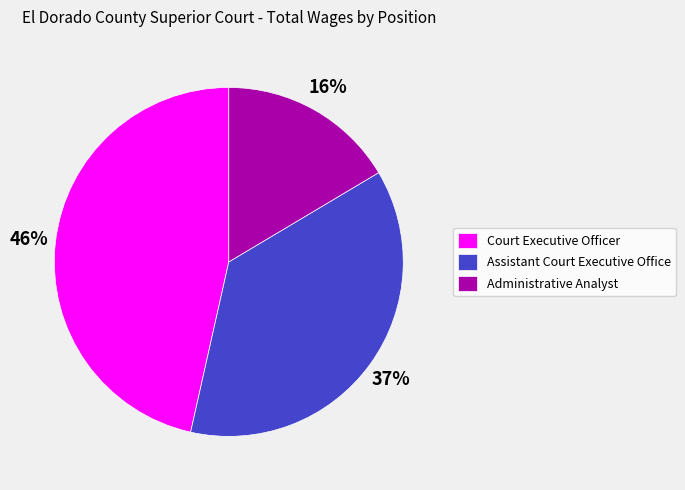

Is it true that Court Executive Officer is 40% of the pie?

False